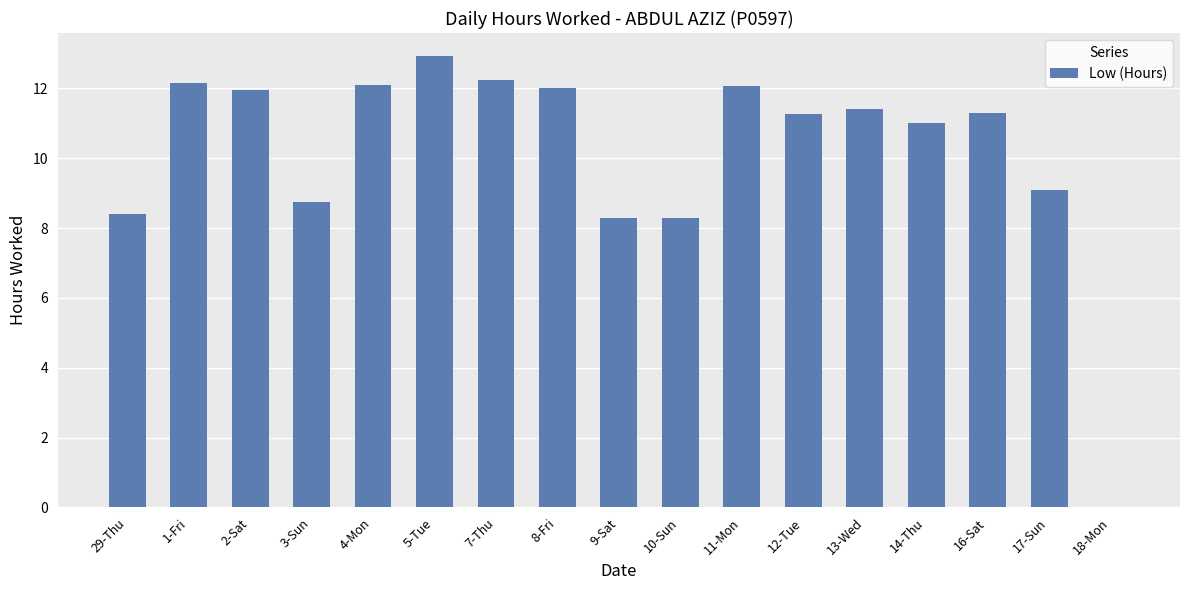

What is the sum of all values?

173.3